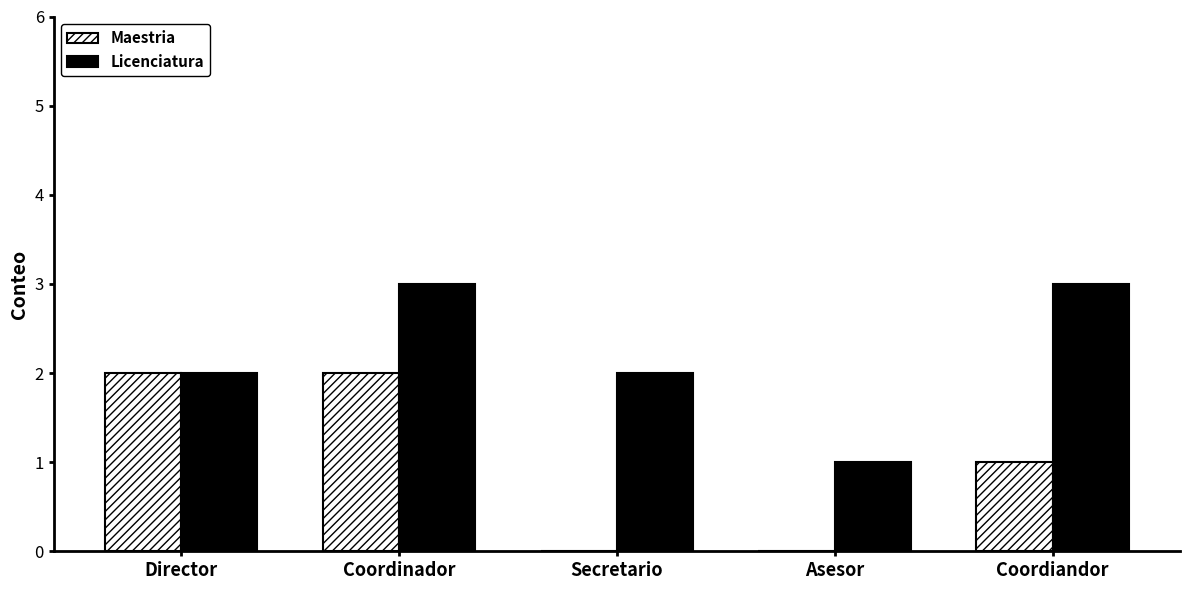

What is the sum of the Licenciatura values at Director and Secretario?

4